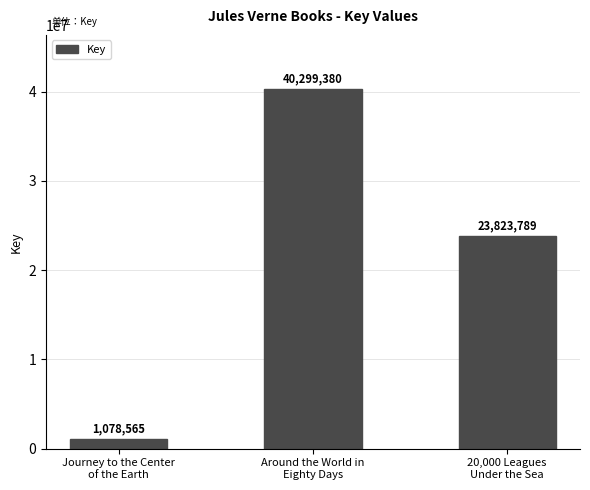

What is the label of the 3rd bar from the left?

20,000 Leagues
Under the Sea